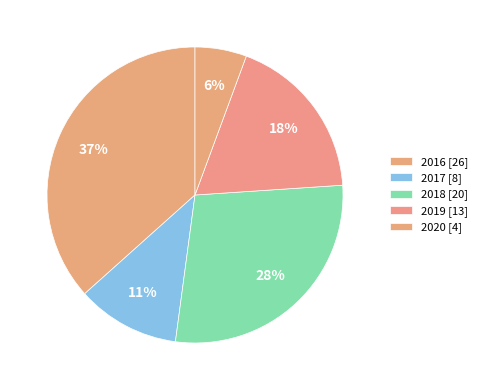

Count the number of slices in the pie.

5